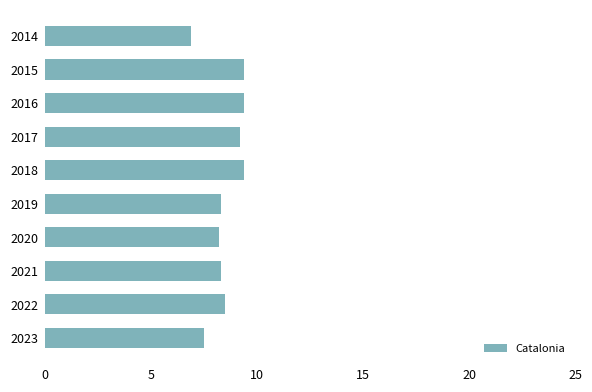

What is the smallest value displayed?

6.9